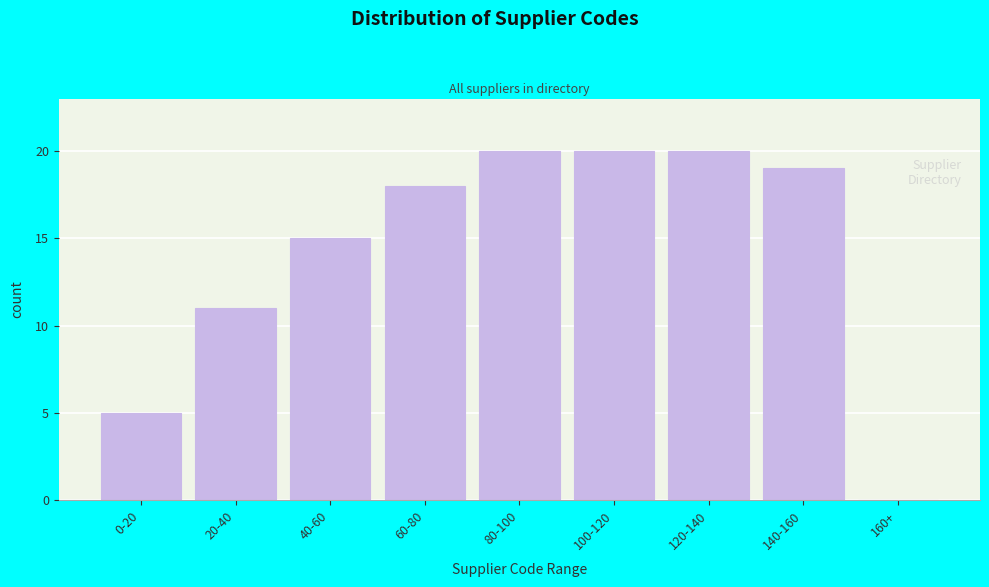

Reading right to left, transcribe all the data shown in this chart.

160+=0	140-160=19	120-140=20	100-120=20	80-100=20	60-80=18	40-60=15	20-40=11	0-20=5